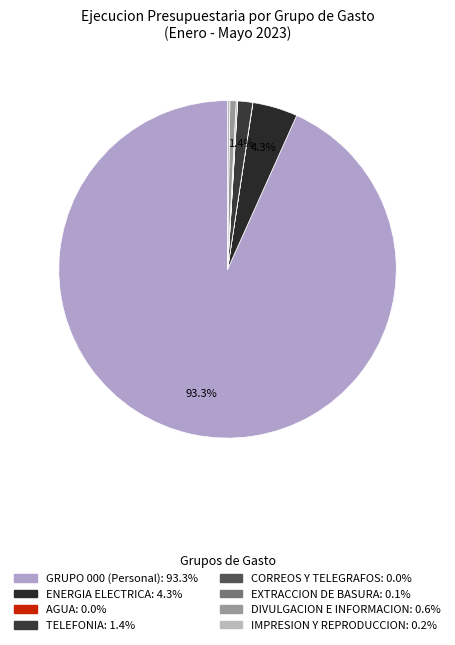

To the nearest percent, what is the difference between the largest and smallest slice percentages?

93%